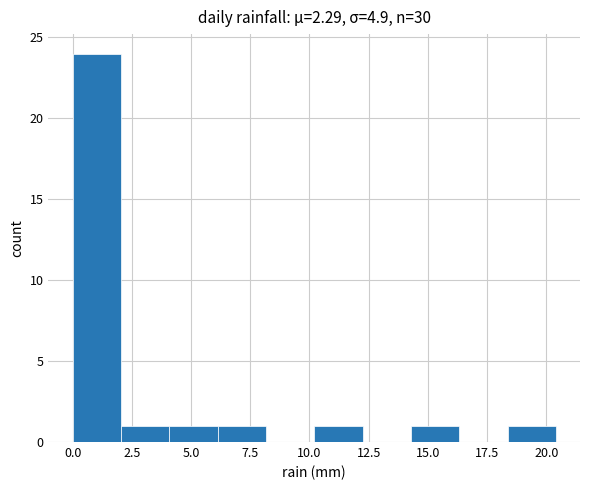

Reading left to right, transcribe this chart: for each bar, give the range it covers on the x-axis and its height. Neither the bar edges nor the heights are printed on the chart, so give them approximately, as read against the axes.

0.0 to 2.0: 24
2.0 to 4.0: 1
4.0 to 6.0: 1
6.0 to 8.0: 1
8.0 to 10.0: 0
10.0 to 12.0: 1
12.0 to 14.5: 0
14.5 to 16.5: 1
16.5 to 18.5: 0
18.5 to 20.5: 1